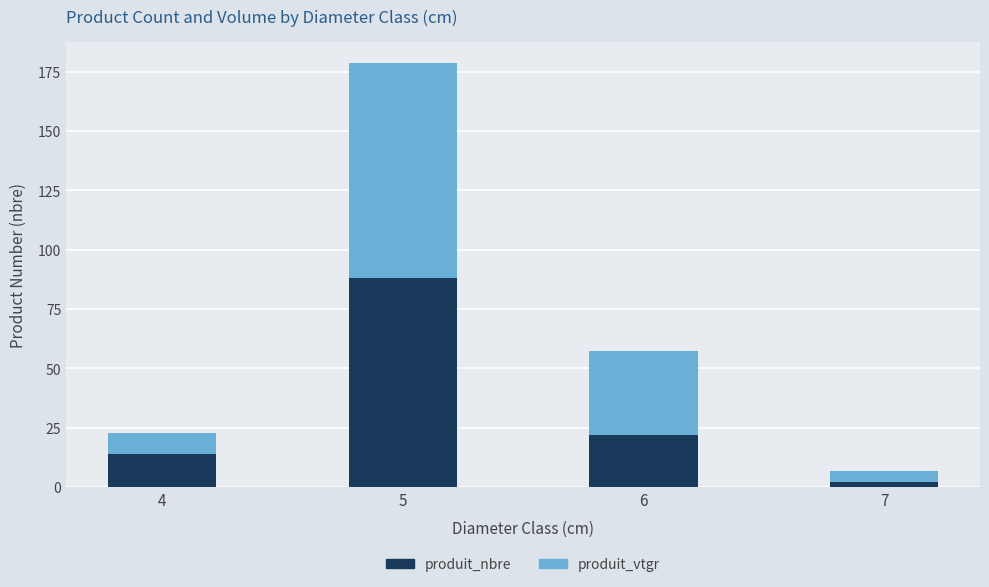

Is it true that produit_nbre equals 28.8 at 6?

False